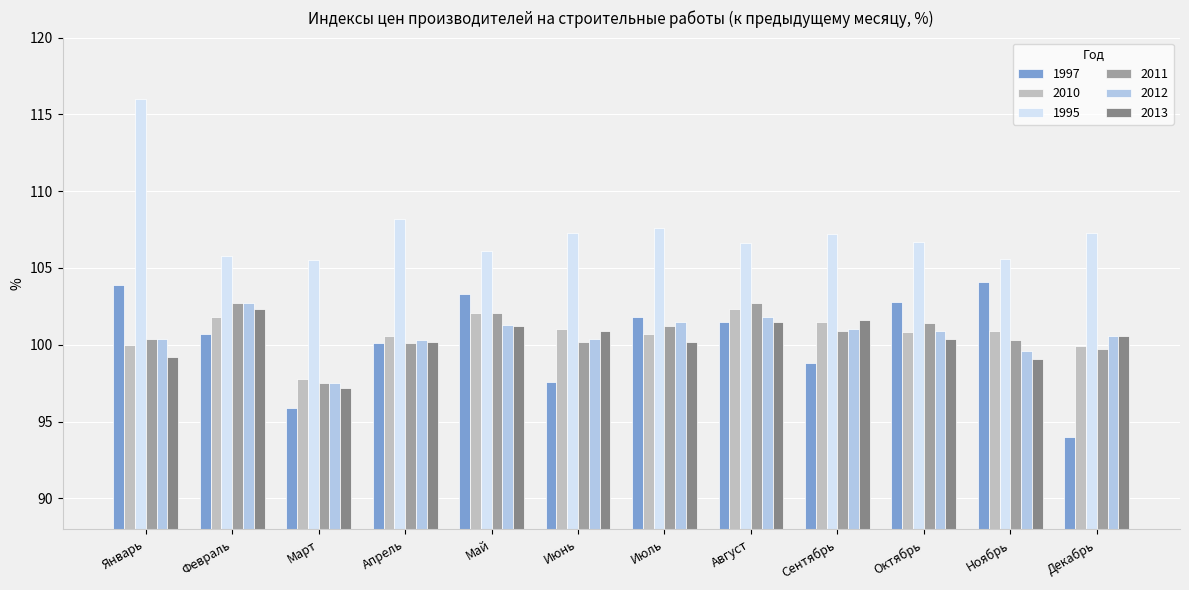

The value of 2013 at Июль is 100.2. True or false?

True